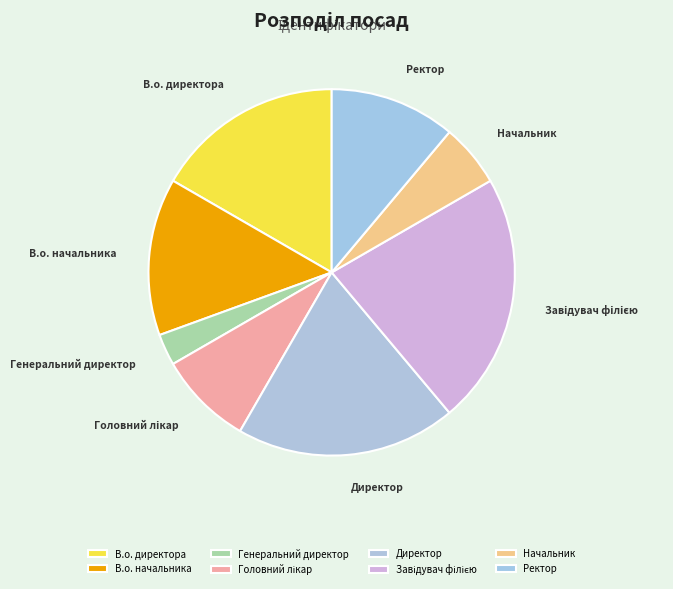

True or false: Ректор accounts for 11% of the total.

True